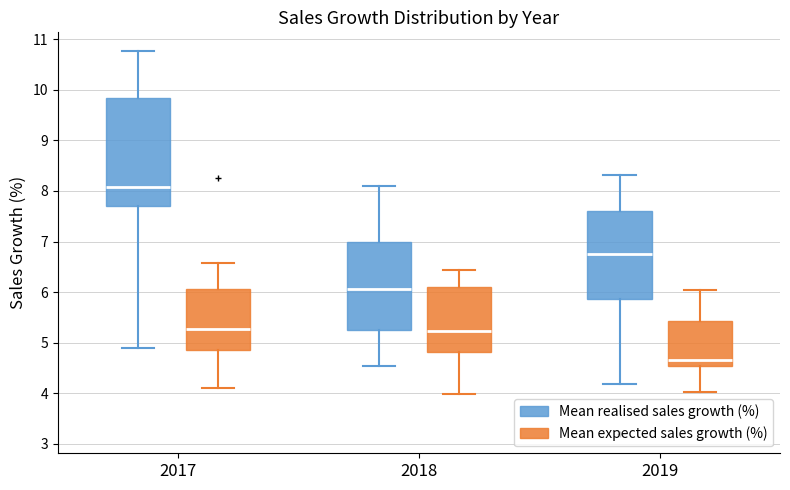

Reading left to right, read every box against the y-axis: the position of its median line, the range the box covers, and the ends of its whiskers. The values are not printed on the chart, so give them approximately, as read against the axis.

2017 (Mean realised sales growth (%)): median 8.1, box 7.7 to 9.8, whiskers 4.9 to 10.8
2017 (Mean expected sales growth (%)): median 5.3, box 4.8 to 6.1, whiskers 4.1 to 6.6
2018 (Mean realised sales growth (%)): median 6.1, box 5.3 to 7.0, whiskers 4.5 to 8.1
2018 (Mean expected sales growth (%)): median 5.2, box 4.8 to 6.1, whiskers 4.0 to 6.4
2019 (Mean realised sales growth (%)): median 6.7, box 5.9 to 7.6, whiskers 4.2 to 8.3
2019 (Mean expected sales growth (%)): median 4.7, box 4.5 to 5.4, whiskers 4.0 to 6.0